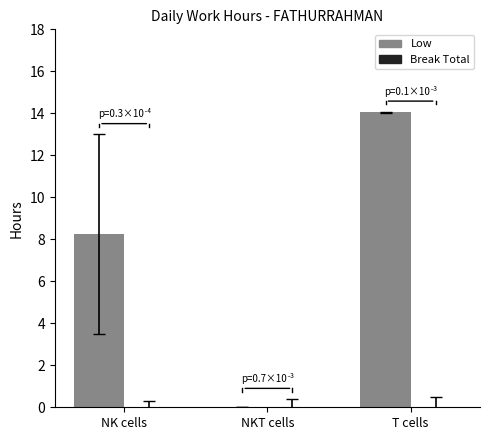

Reading left to right, what are all the values shown in this chart?

NK cells=8.2	NKT cells=0.0	T cells=14.1